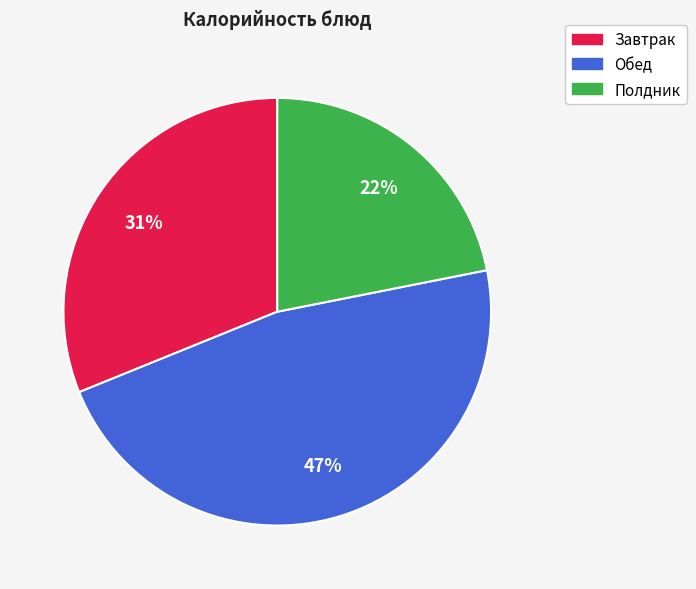

Count the number of slices in the pie.

3